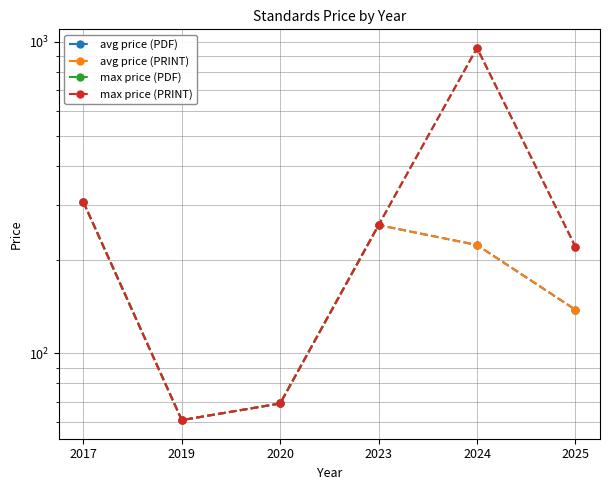

Is it true that avg price (PRINT) equals 258.0 at 2023?

True